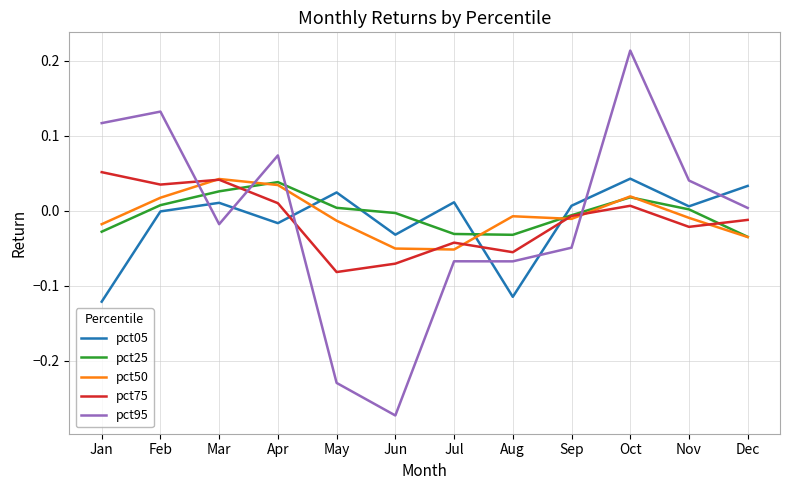

Which category has the lowest value across all series?

Jun